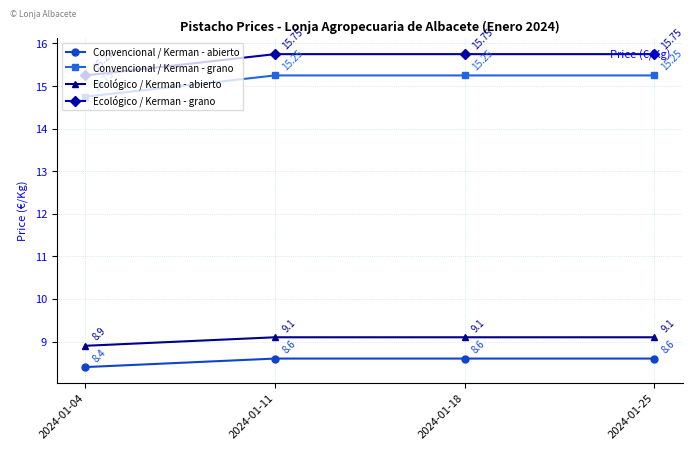

At 2024-01-25, list the series in order from largest to smallest.

Ecológico / Kerman - grano, Convencional / Kerman - grano, Ecológico / Kerman - abierto, Convencional / Kerman - abierto